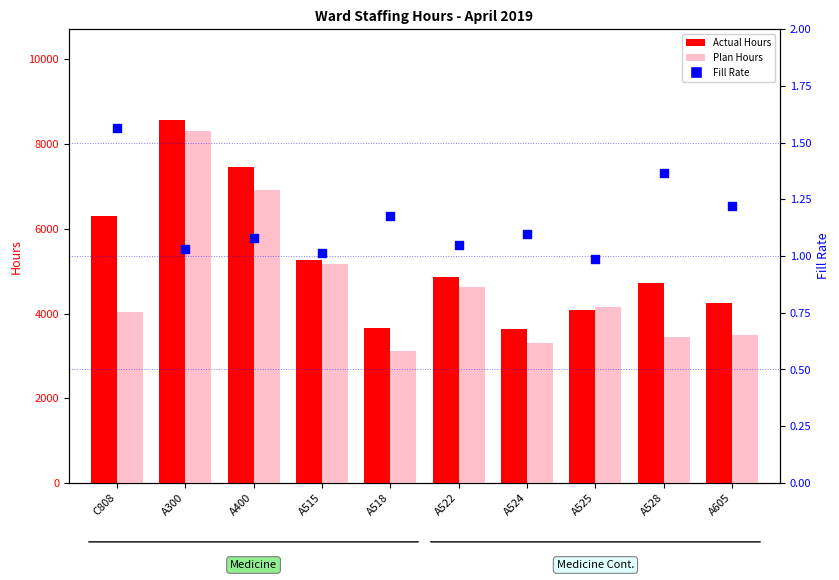

At which category is the sum across all series the highest?

A300